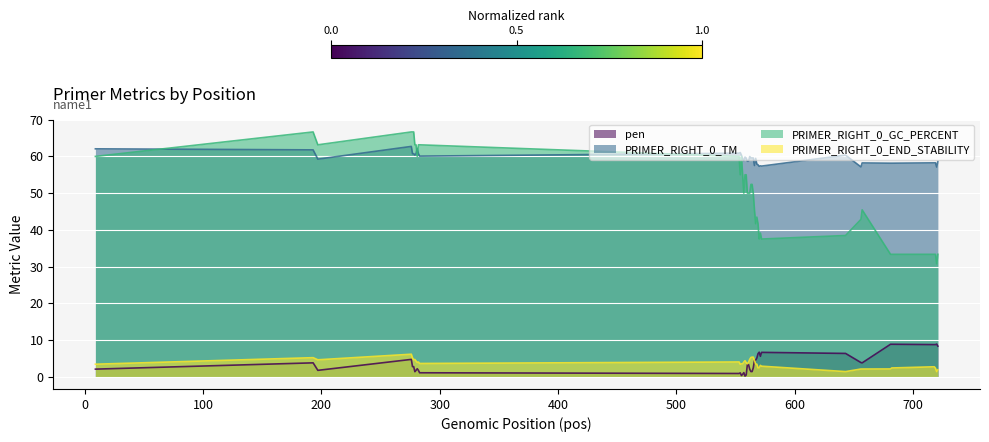

True or false: PRIMER_RIGHT_0_GC_PERCENT has more than 1 points higher than both neighbors.

True